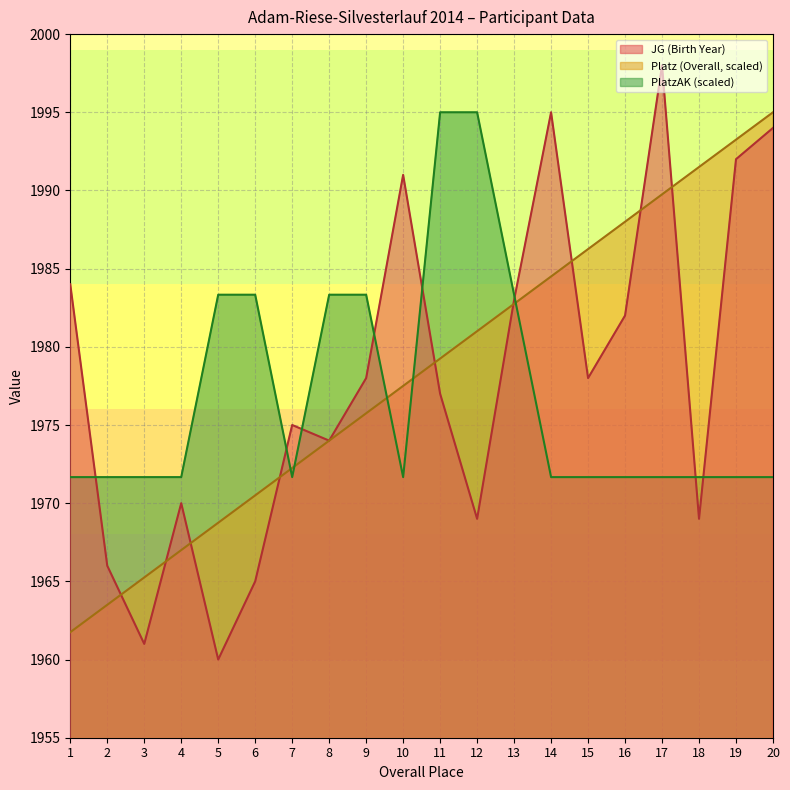

What is the average value of the PlatzAK series?

1976.9